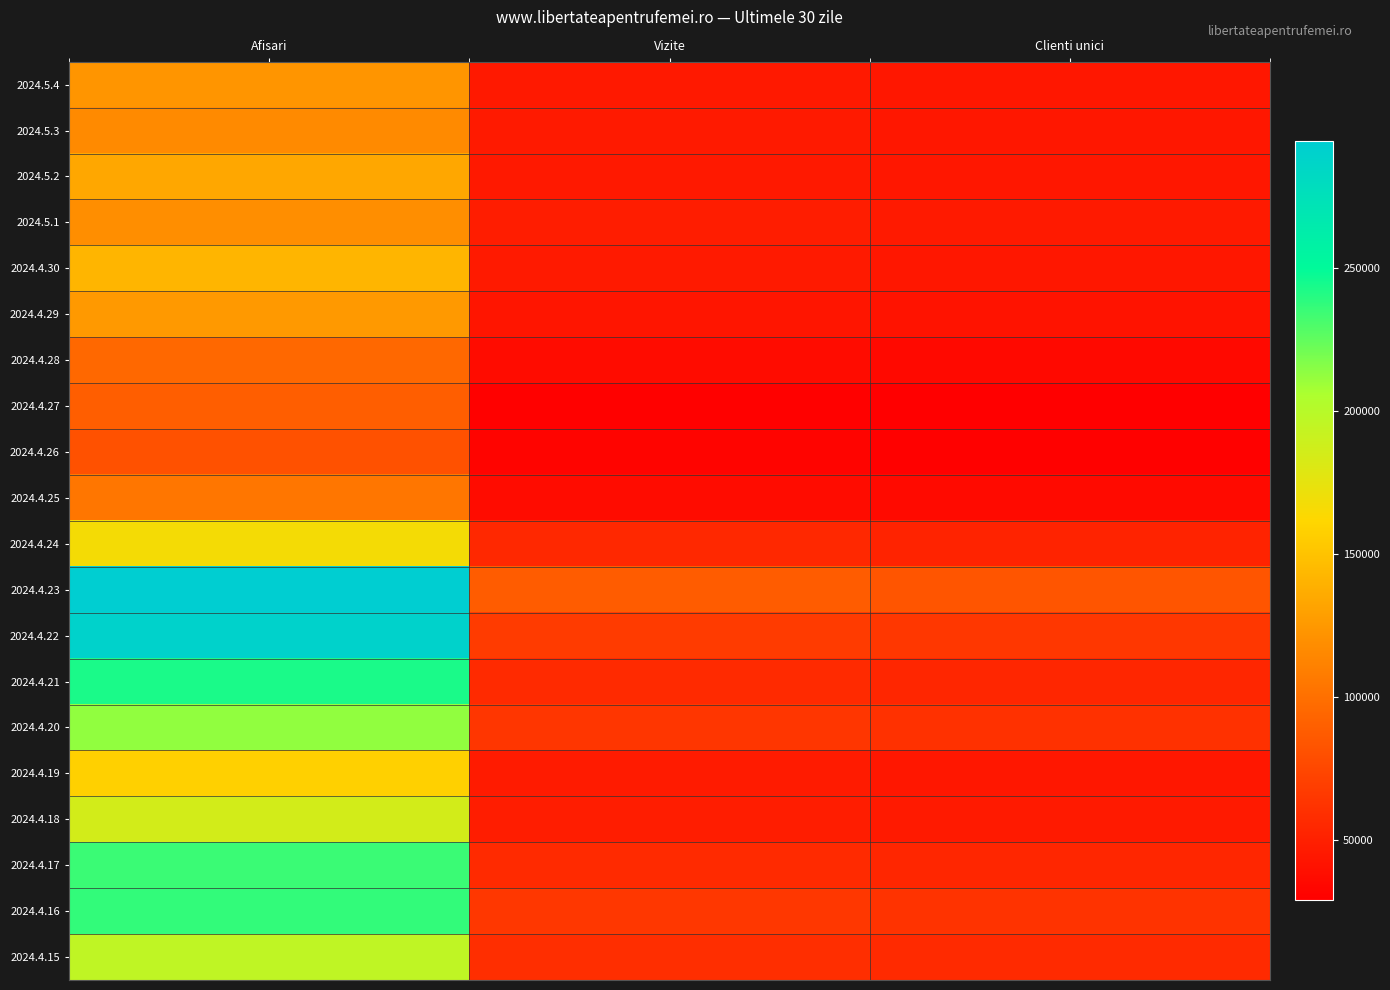

What is the total value across all series at Vizite?

1020561